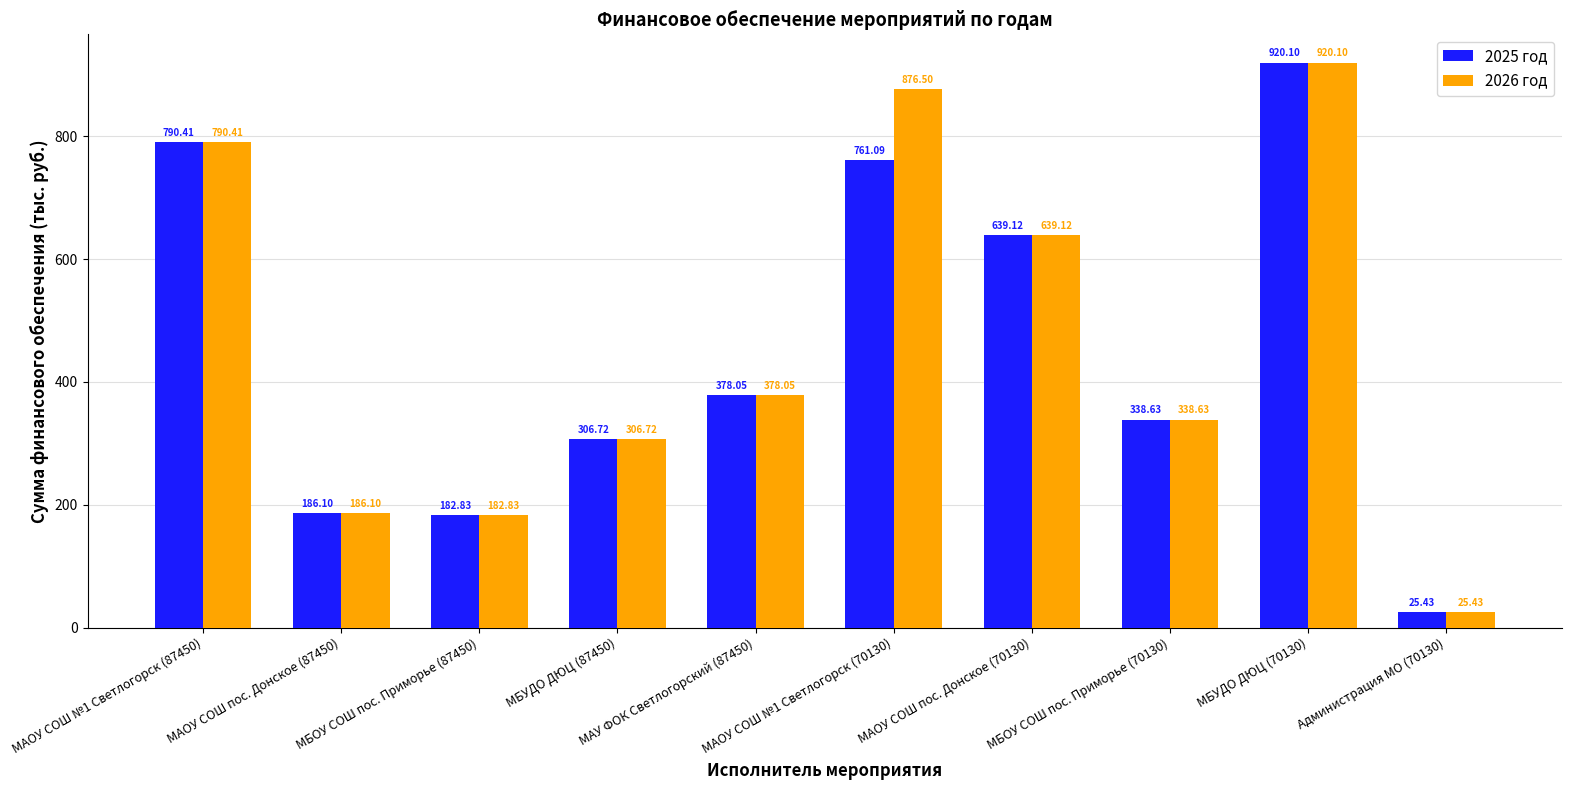

What is the sum of all 2025 год values?

4528.5